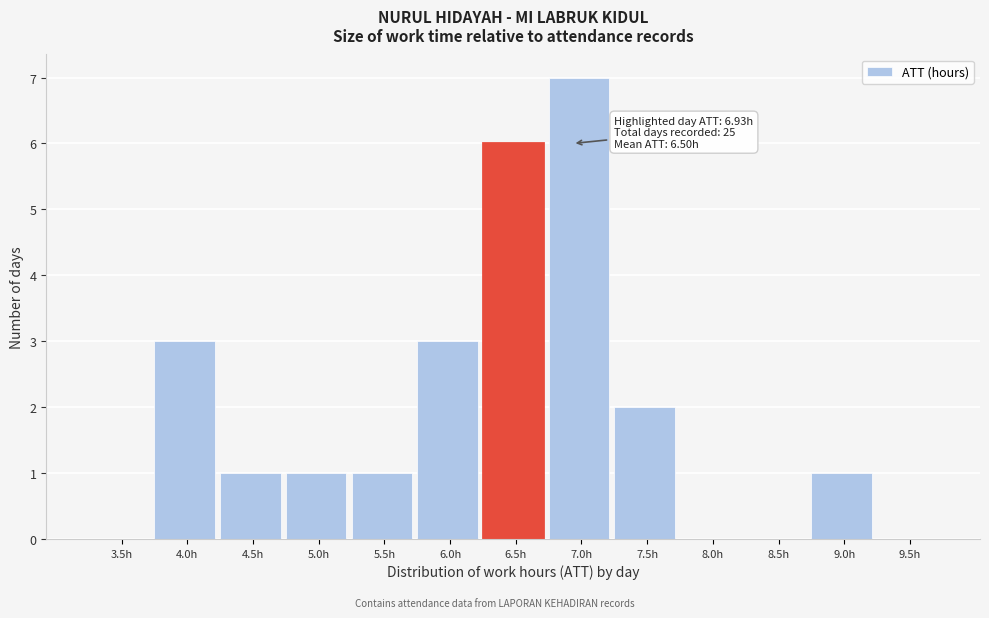

Reading left to right, what are all the values shown in this chart?

3.5h=0	4.0h=3	4.5h=1	5.0h=1	5.5h=1	6.0h=3	6.5h=6	7.0h=7	7.5h=2	8.0h=0	8.5h=0	9.0h=1	9.5h=0